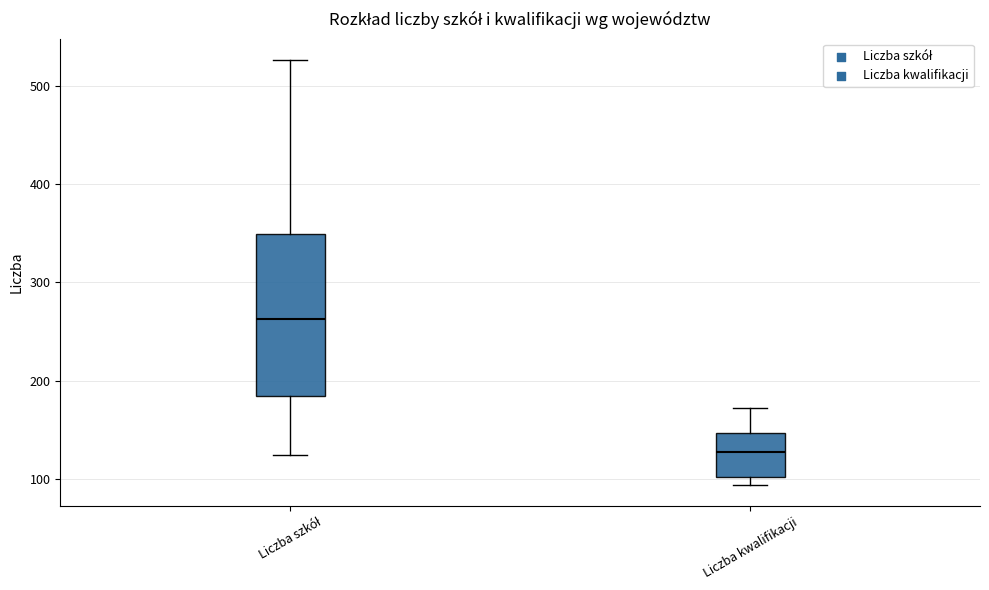

Reading left to right, read every box against the y-axis: the position of its median line, the range the box covers, and the ends of its whiskers. The values are not printed on the chart, so give them approximately, as read against the axis.

Liczba szkół: median 260, box 180 to 350, whiskers 120 to 530
Liczba kwalifikacji: median 130, box 100 to 150, whiskers 90 to 170